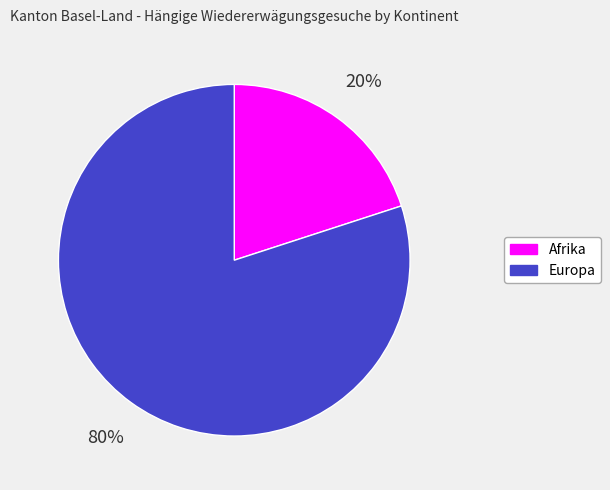

To the nearest percent, what is the average slice percentage?

50%